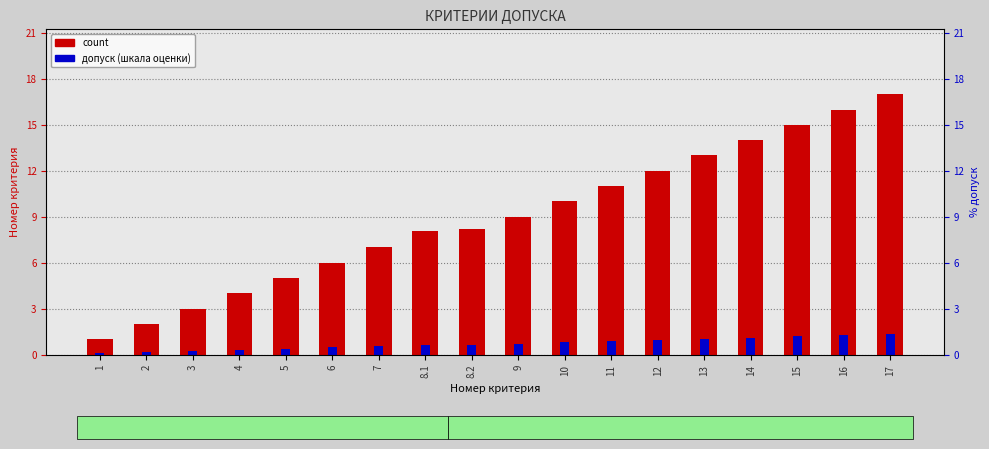

Which category has the lowest value in the допуск series?

1